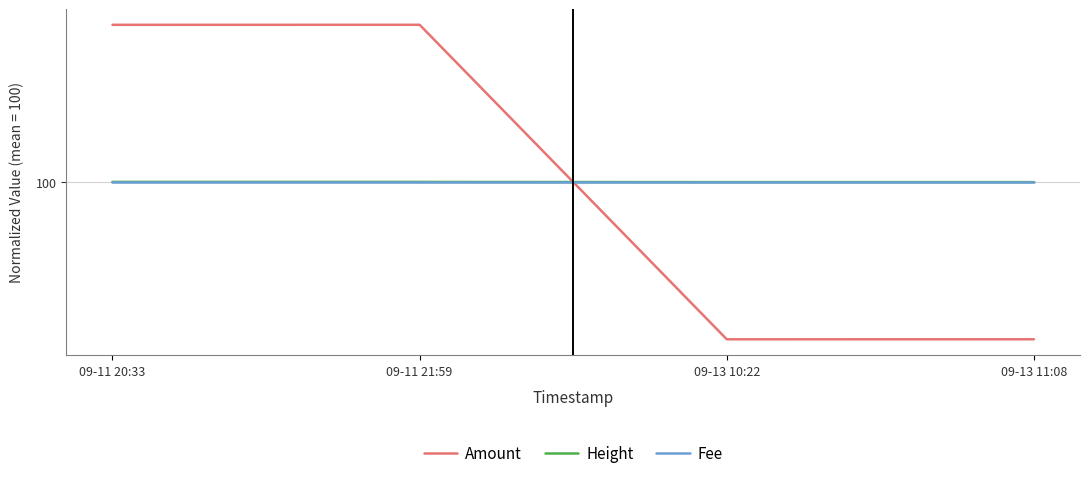

Reading right to left, extract all data points from this chart.

Amount: 18.6	18.6	181.4	181.4
Height: 99.9	99.9	100.1	100.1
Fee: 100.0	100.0	100.0	100.0